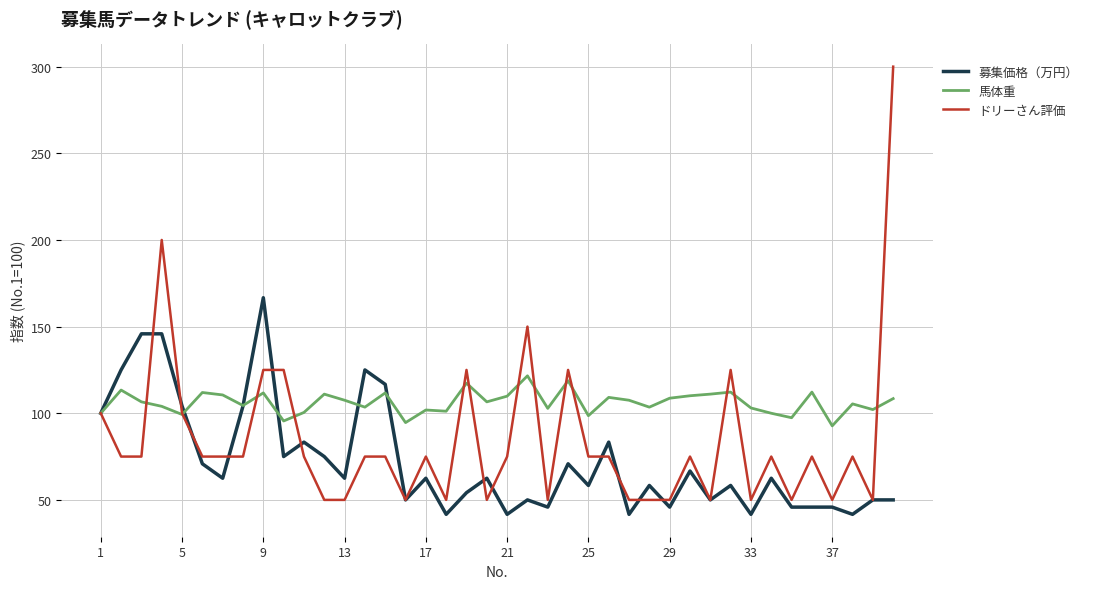

List the series in order of their overall mean, lowest first.

募集価格（万円）, ドリーさん評価, 馬体重